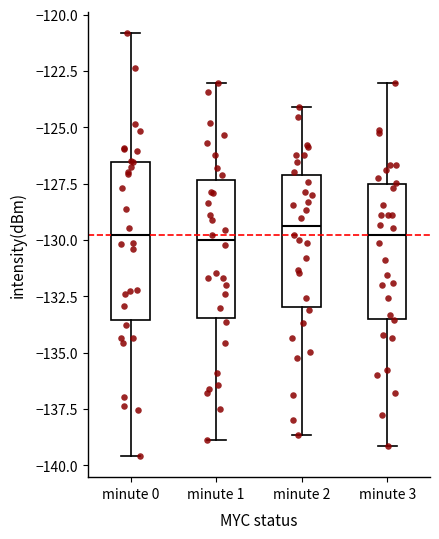

Reading left to right, transcribe this box plot: for each box, give where its median line is, the range the box spans, and where its two whiskers end, as read against the y-axis. The values are not printed on the chart, so give them approximately, as read against the axis.

minute 0: median -130.0, box -133.5 to -126.5, whiskers -139.5 to -121.0
minute 1: median -130.0, box -133.5 to -127.5, whiskers -139.0 to -123.0
minute 2: median -129.5, box -133.0 to -127.0, whiskers -138.5 to -124.0
minute 3: median -130.0, box -133.5 to -127.5, whiskers -139.0 to -123.0